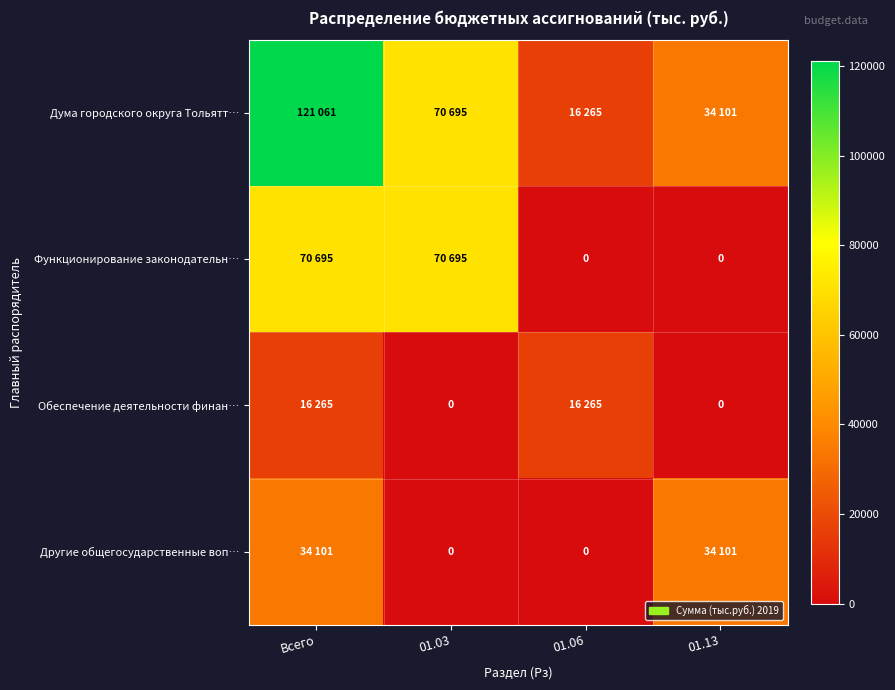

How many values in Обеспечение деятельности финан… are above zero?

2